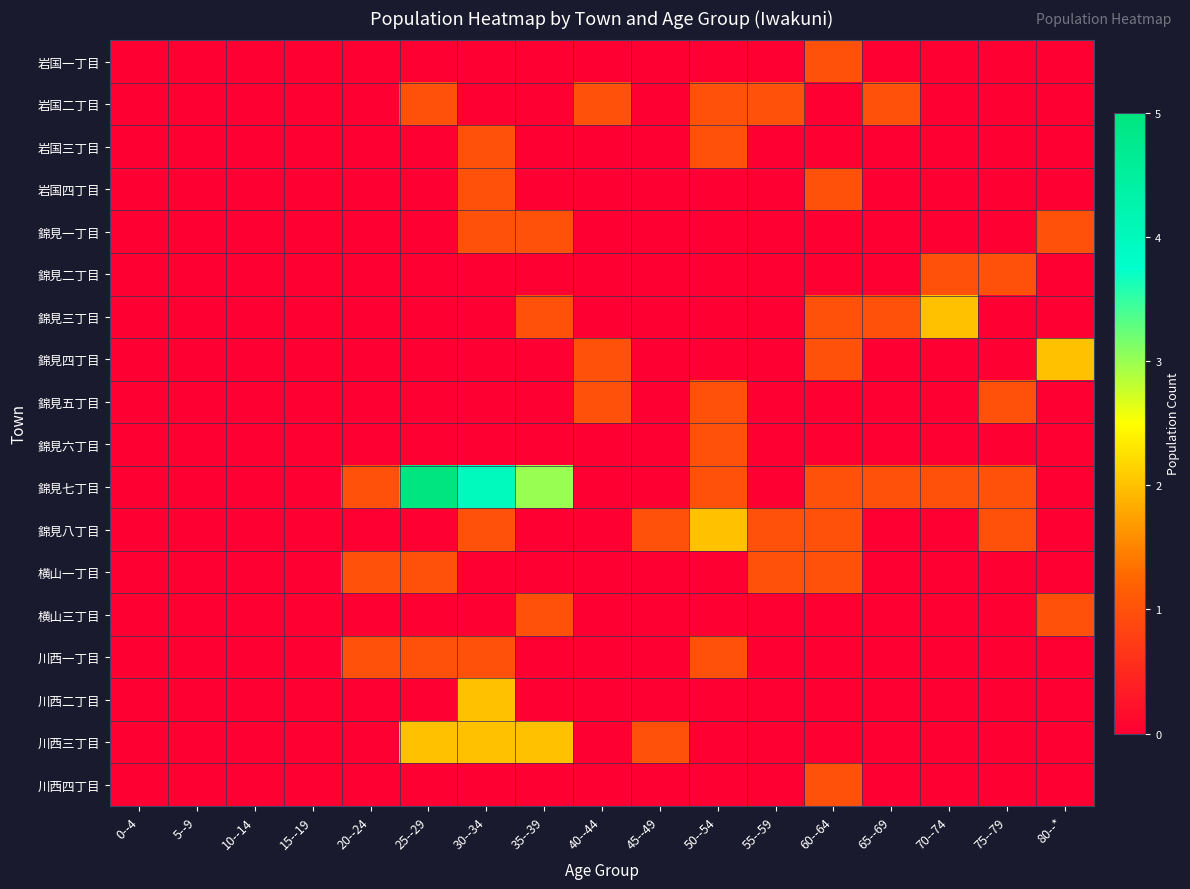

Between 25--29 and 50--54, which series saw the biggest shift?

錦見七丁目